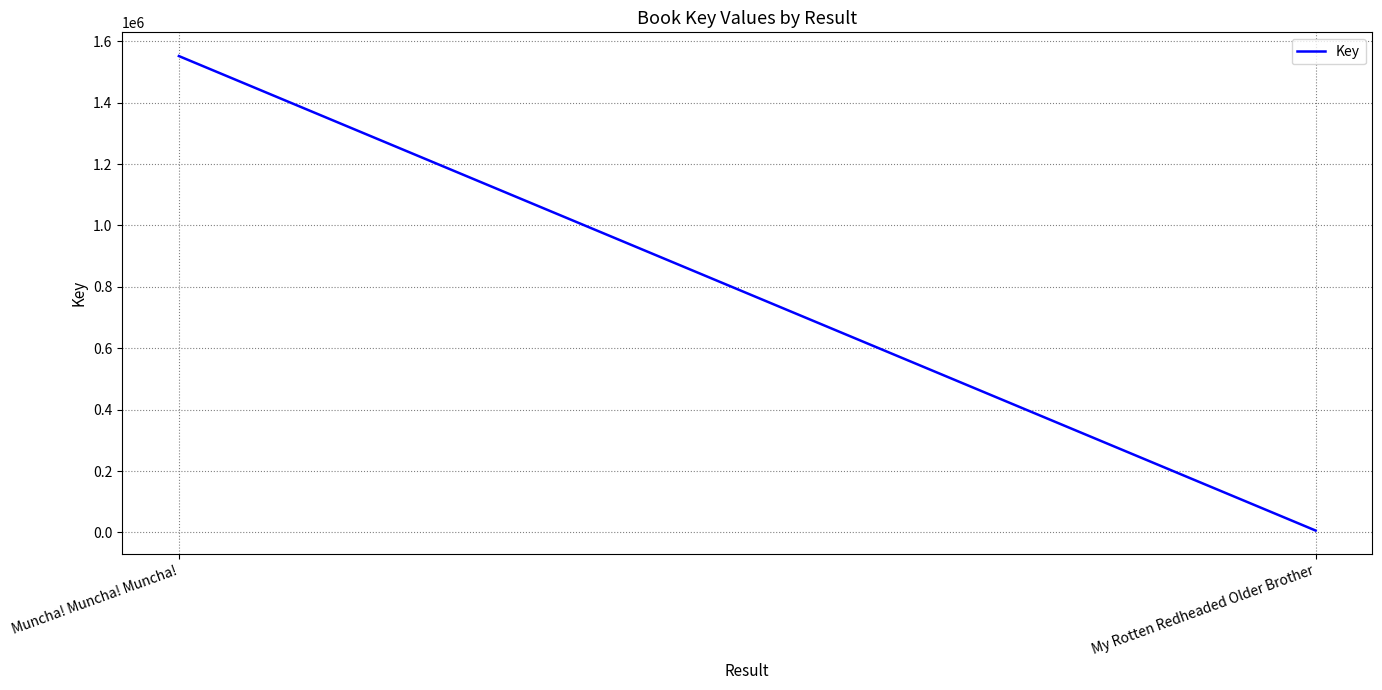

Rank the categories by value from highest to lowest.

Muncha! Muncha! Muncha!, My Rotten Redheaded Older Brother